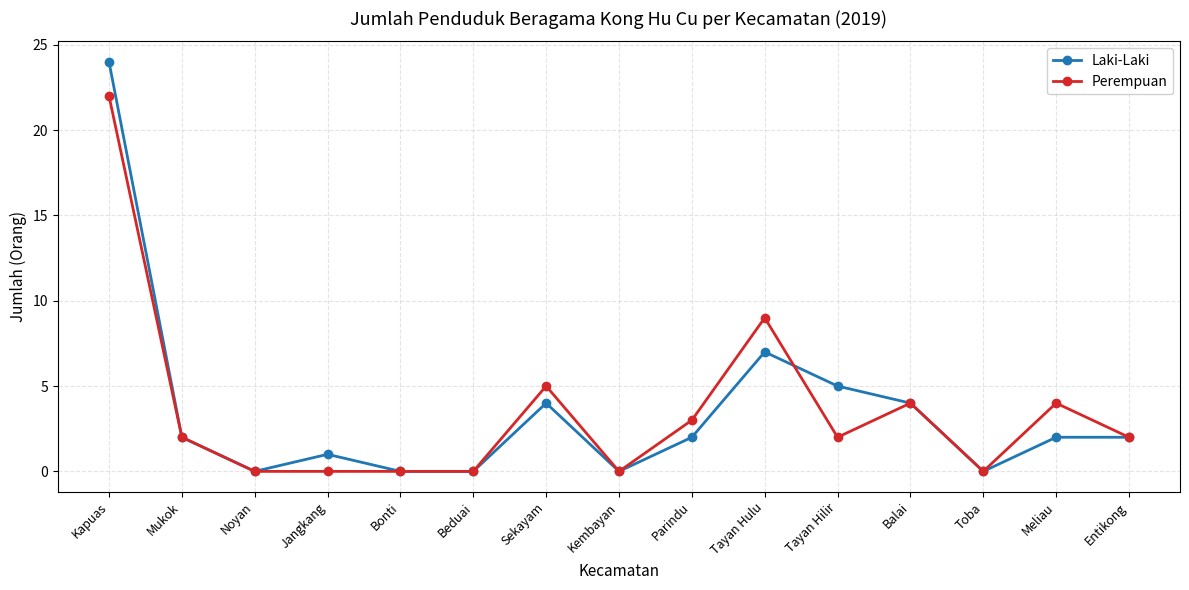

What is the average value of the Laki-Laki series?

4